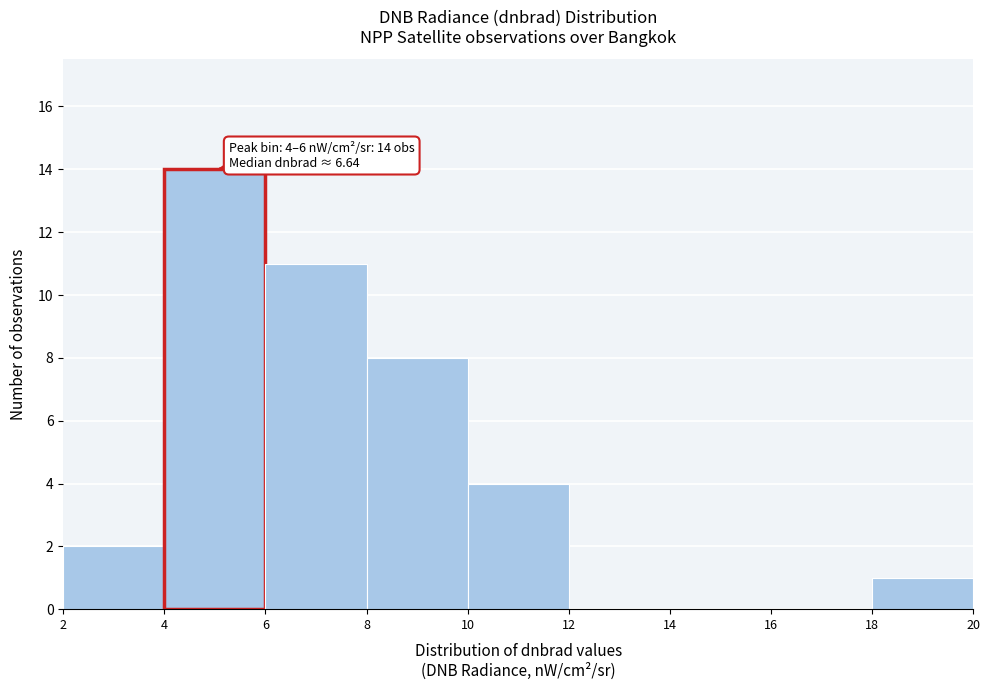

Which range on the x-axis has the tallest bar?

4 to 6